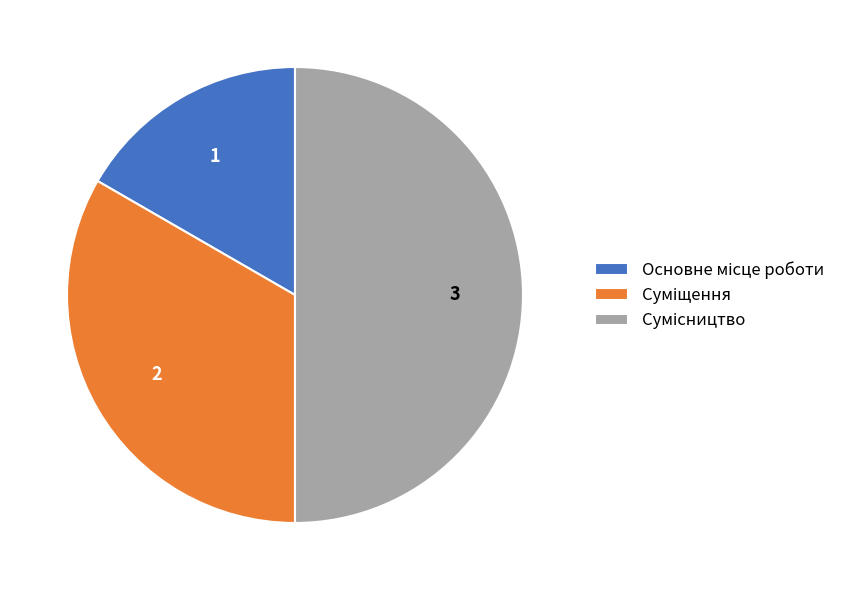

Which category has the smallest portion of the pie?

Основне місце роботи